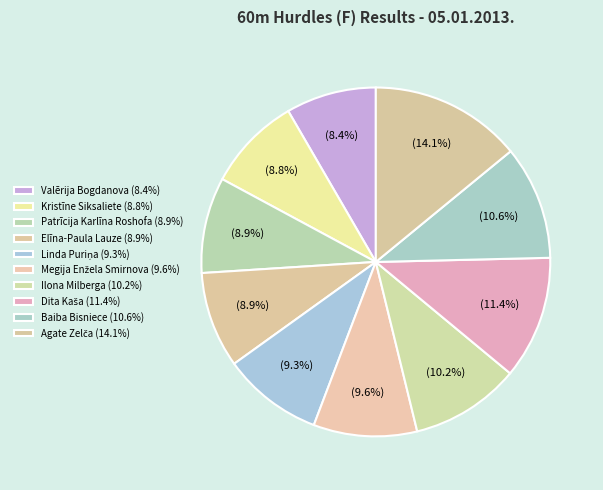

What is the ratio of the value at Valērija Bogdanova to the value at Linda Puriņa?

0.9